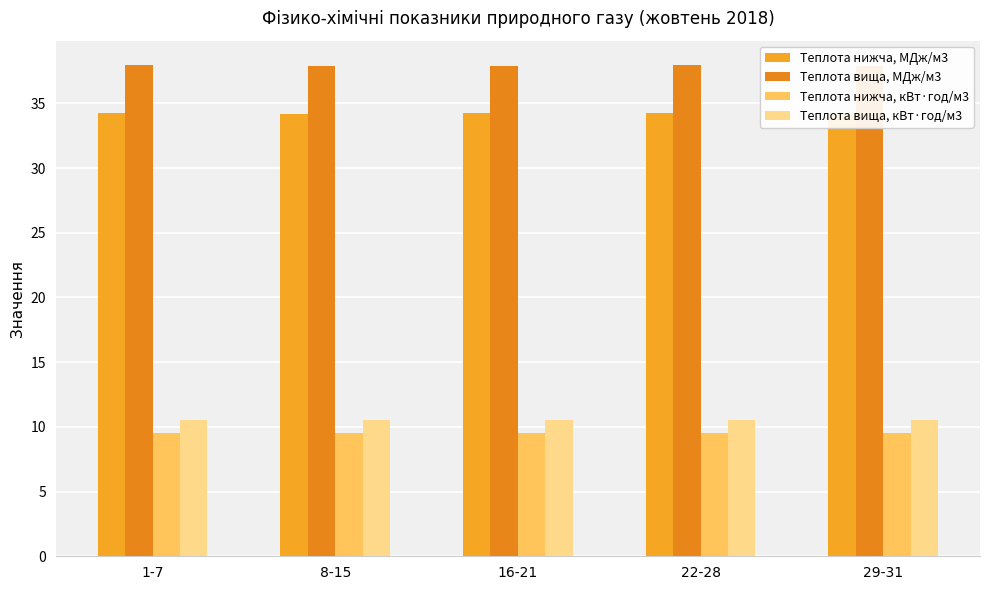

What are all the series names shown in the legend?

Теплота нижча, МДж/м3, Теплота вища, МДж/м3, Теплота нижча, кВт·год/м3, Теплота вища, кВт·год/м3